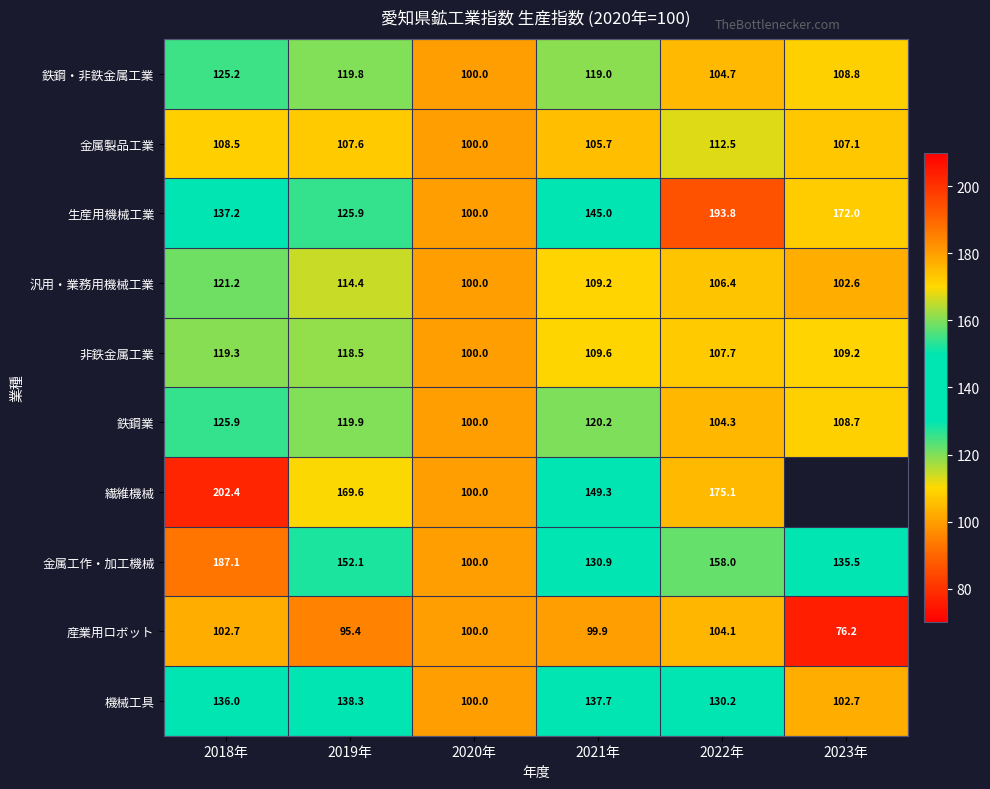

Is it true that 金属工作・加工機械 equals 172.9 at 2021年?

False